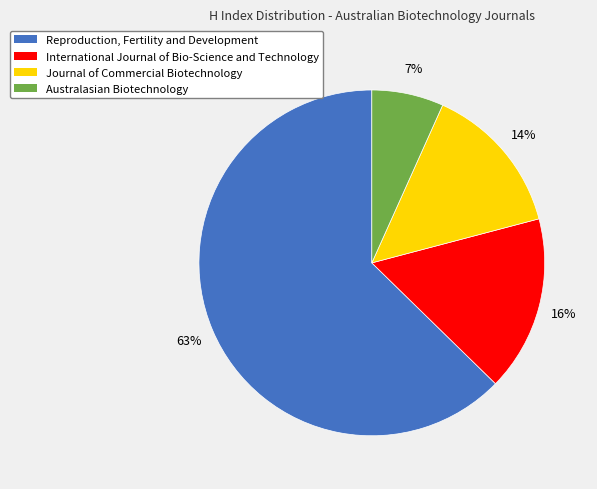

How many slices are in this pie chart?

4